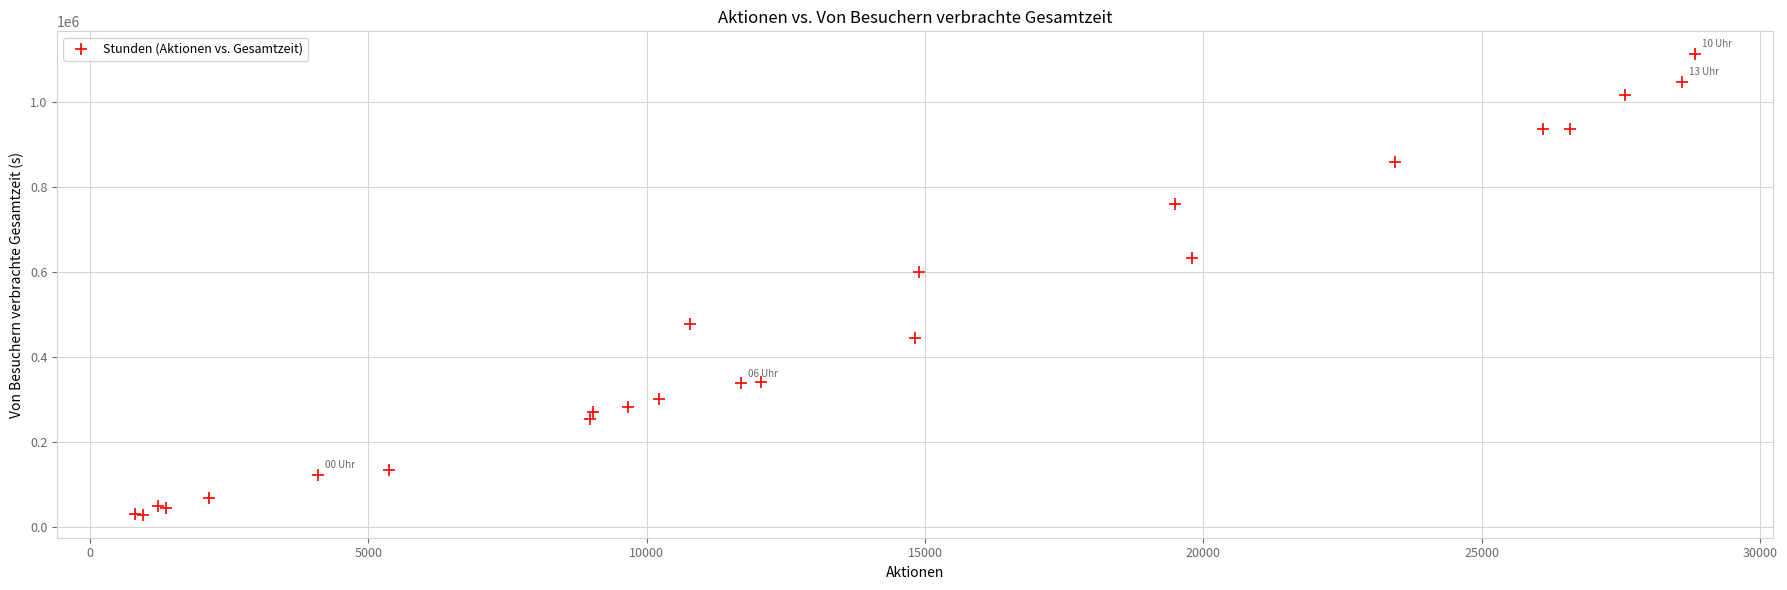

What Y value in the scatter plot is closest to 570407?

600083